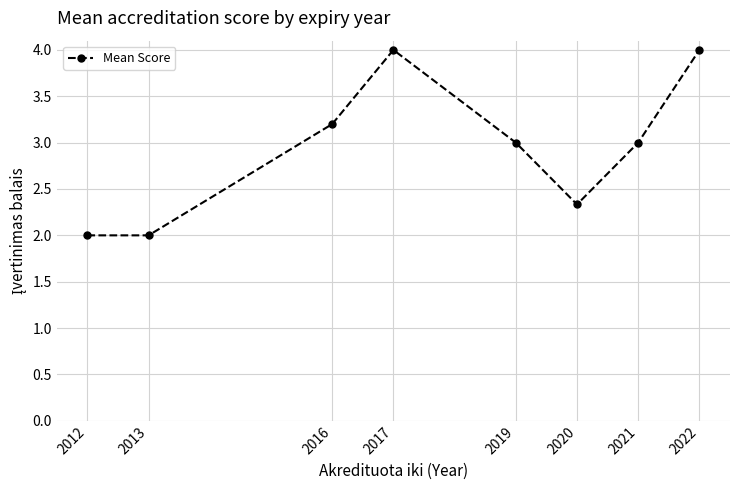

The value at 2020 is 0.8. True or false?

False